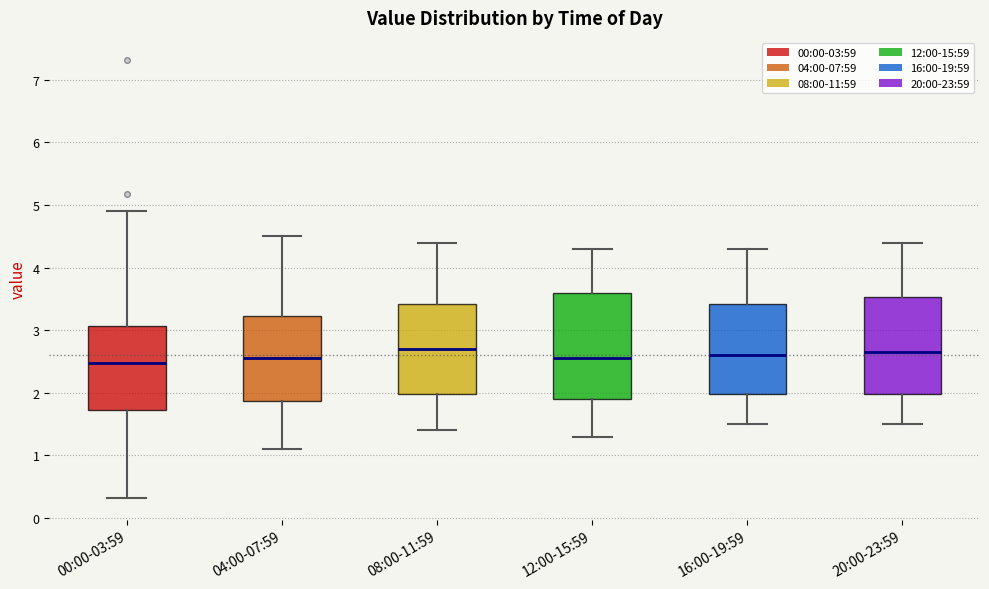

Where is the lower edge of the box for 00:00-03:59 on the y-axis? The values are not printed on the chart, so give them approximately, as read against the axis.

1.7